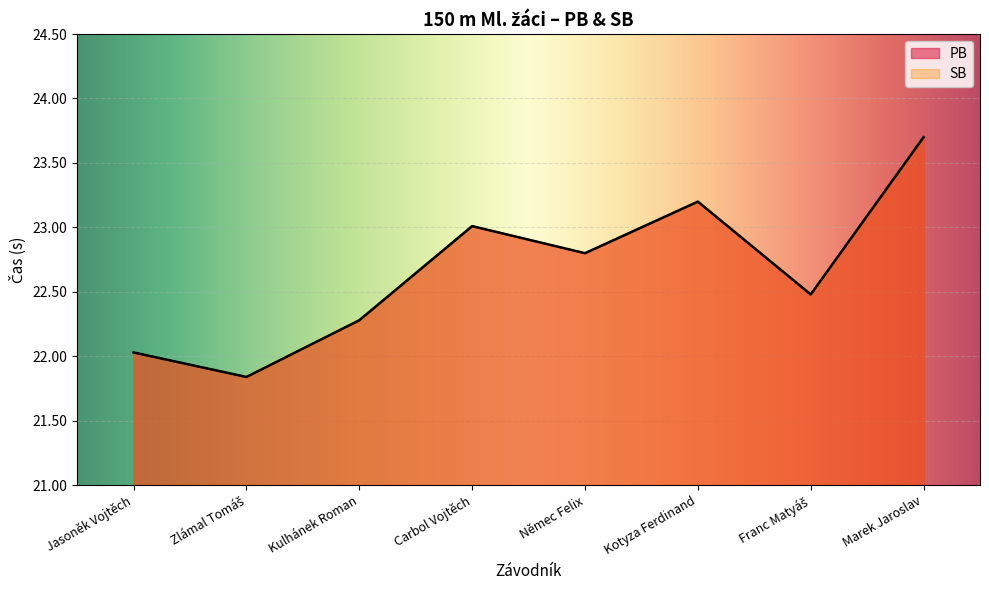

What is the highest value of the SB series?

23.7